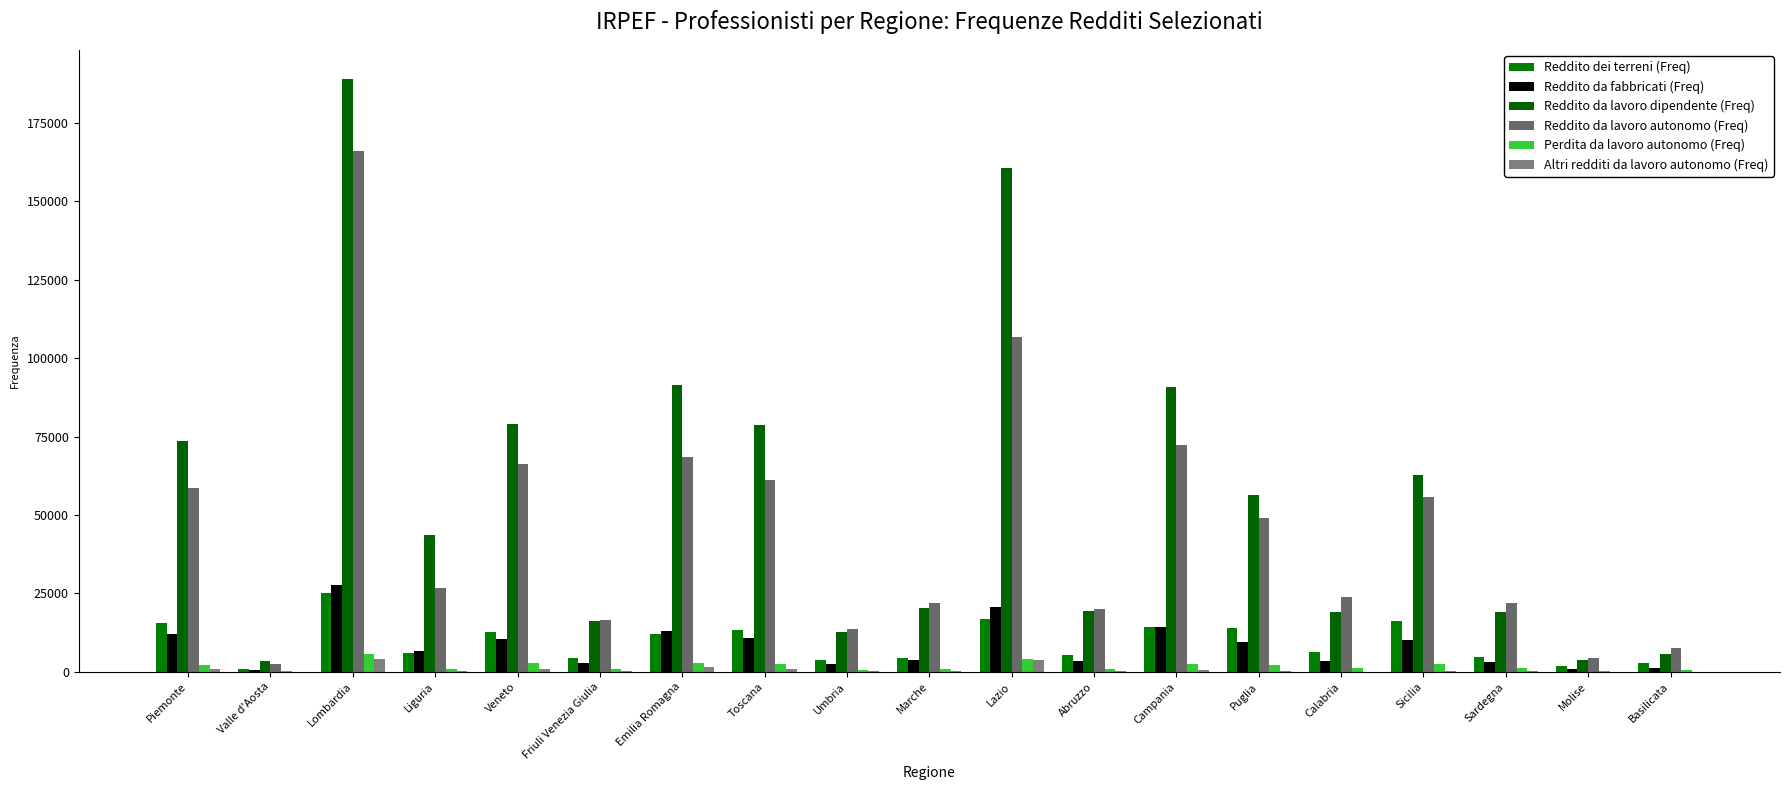

What is the label of the 7th bar from the left?

Emilia Romagna